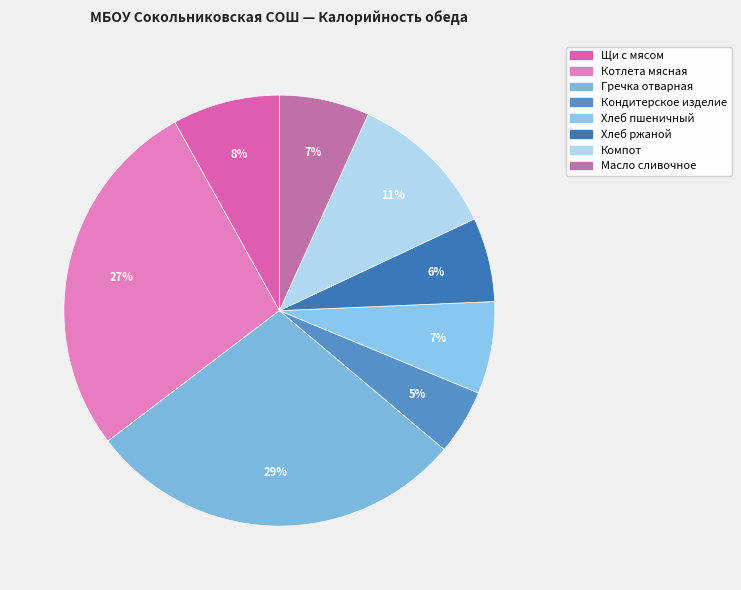

How many segments does this pie chart have?

8